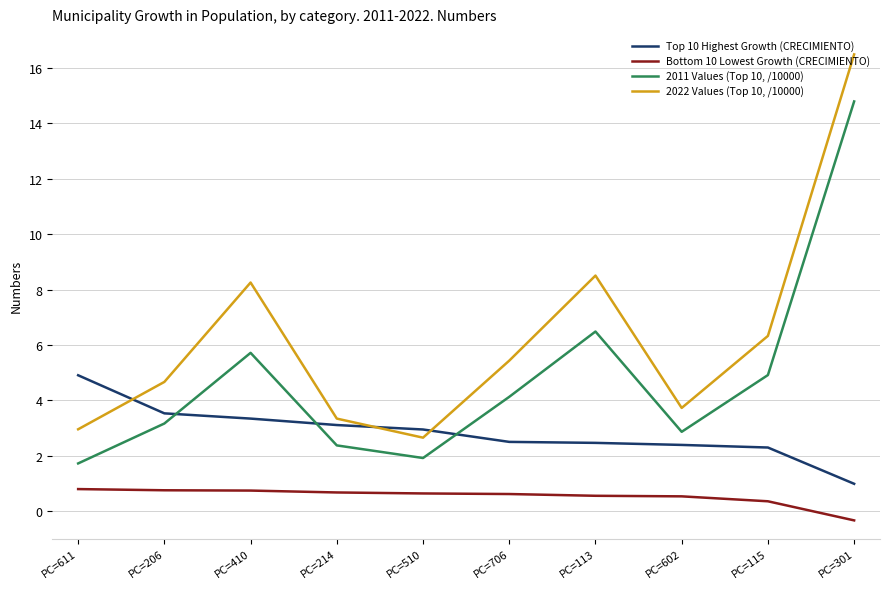

How many series are shown in this chart?

4